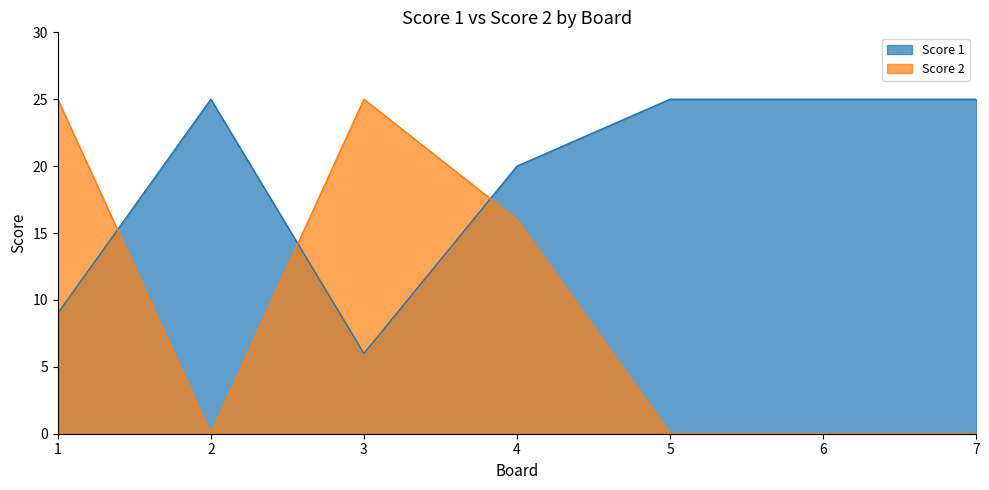

In Score 1, how many points are higher than both neighbors (excluding endpoints)?

1